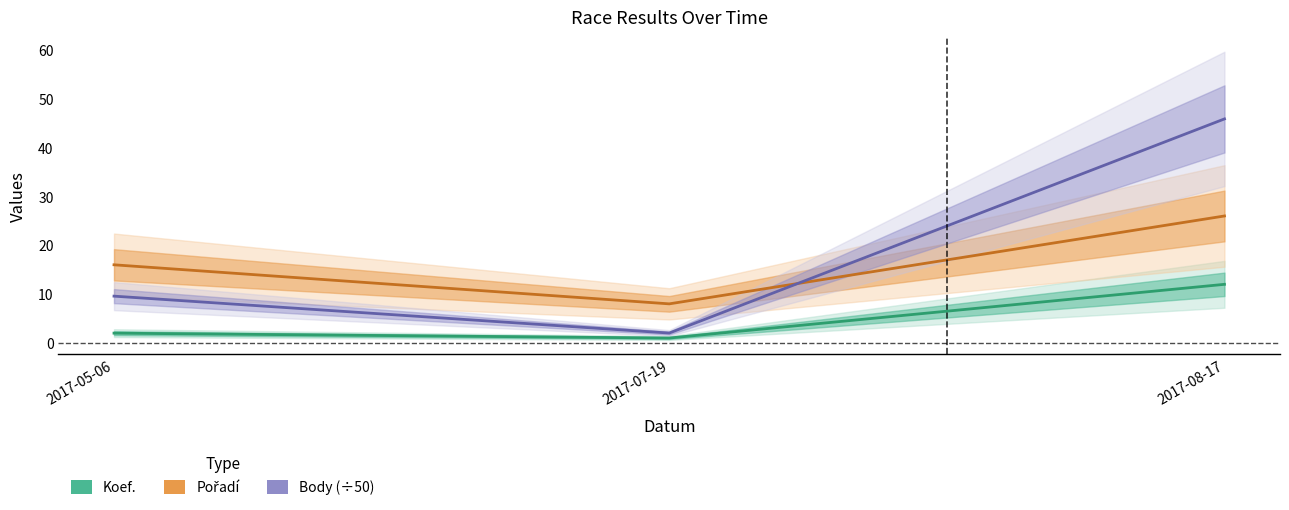

How many data points in Koef. are less than 2?

1